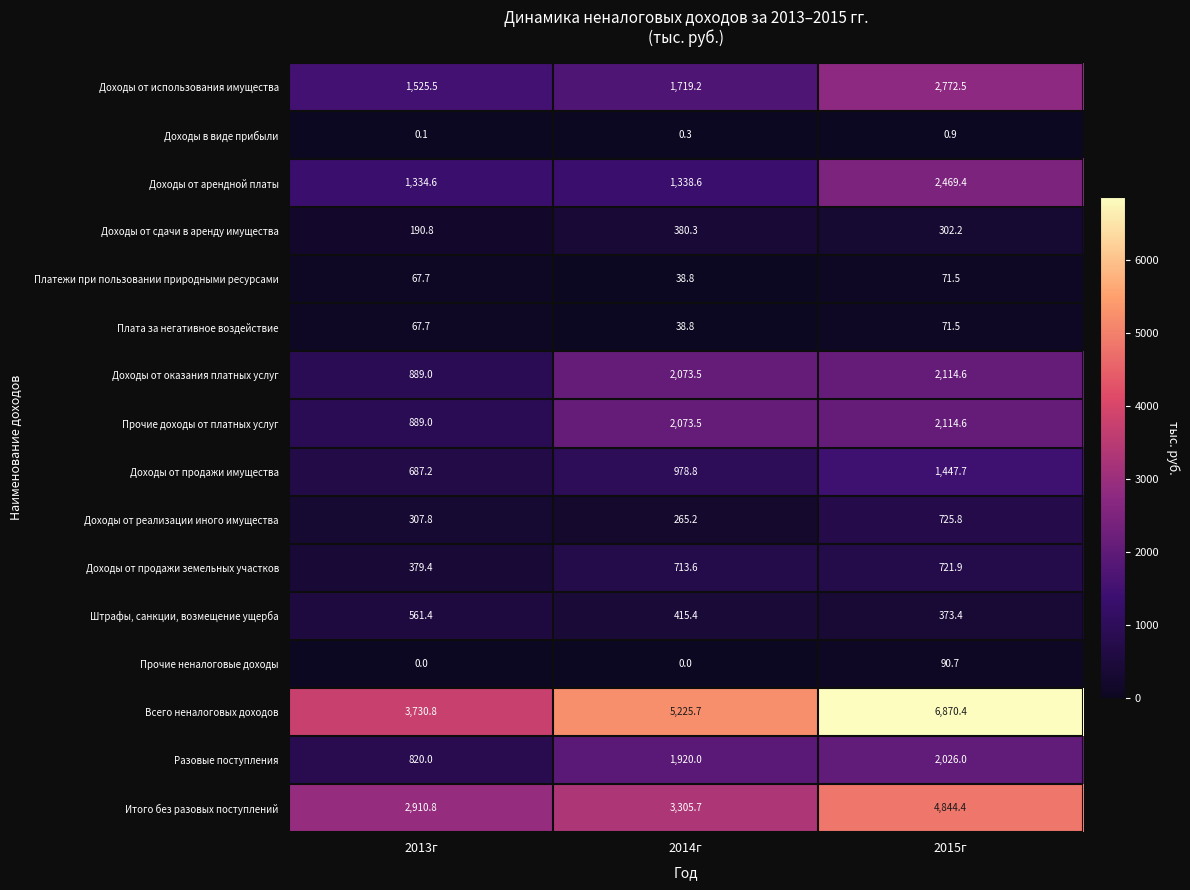

At how many categories does at least one series exceed 2102?

3